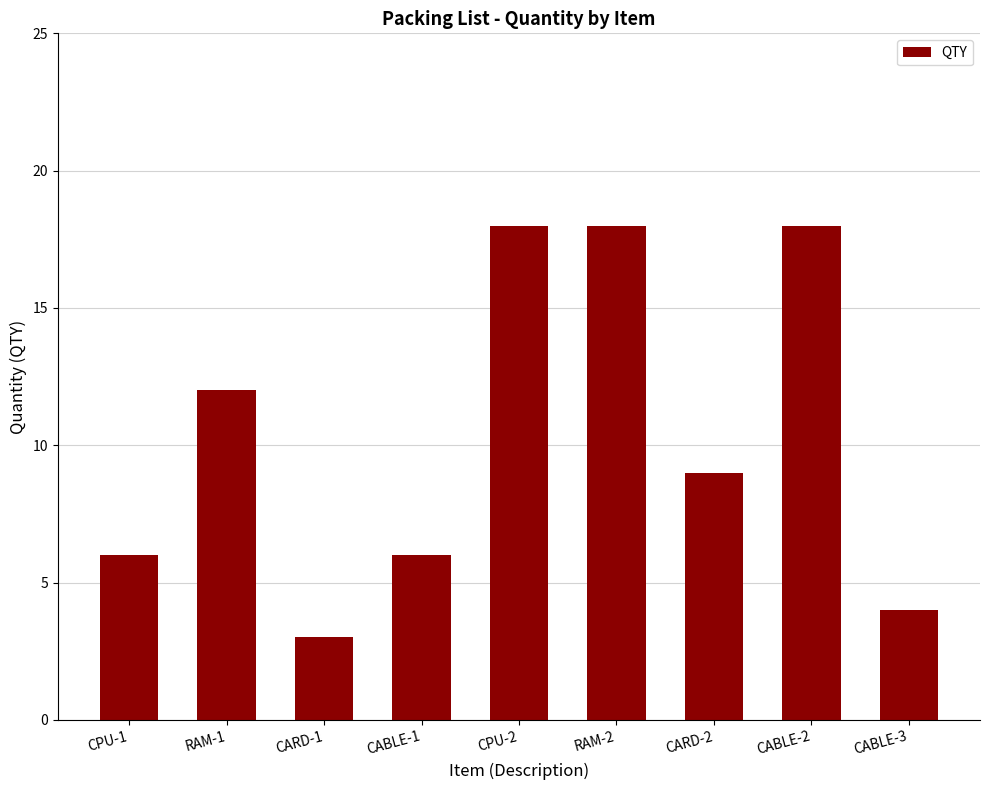

What is the approximate value at CPU-2?

18